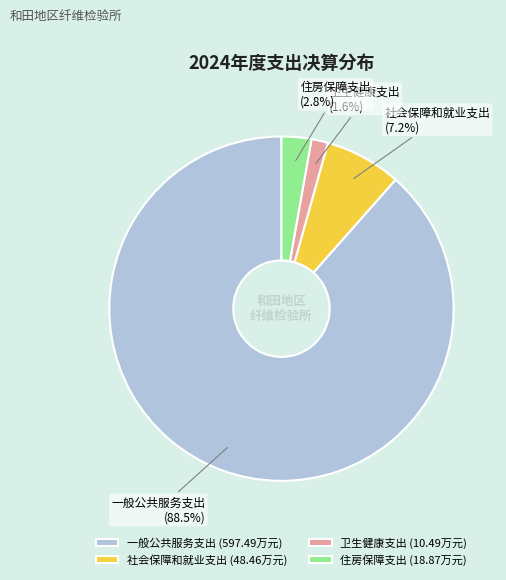

What percentage is the 住房保障支出 slice, to the nearest percent?

3%